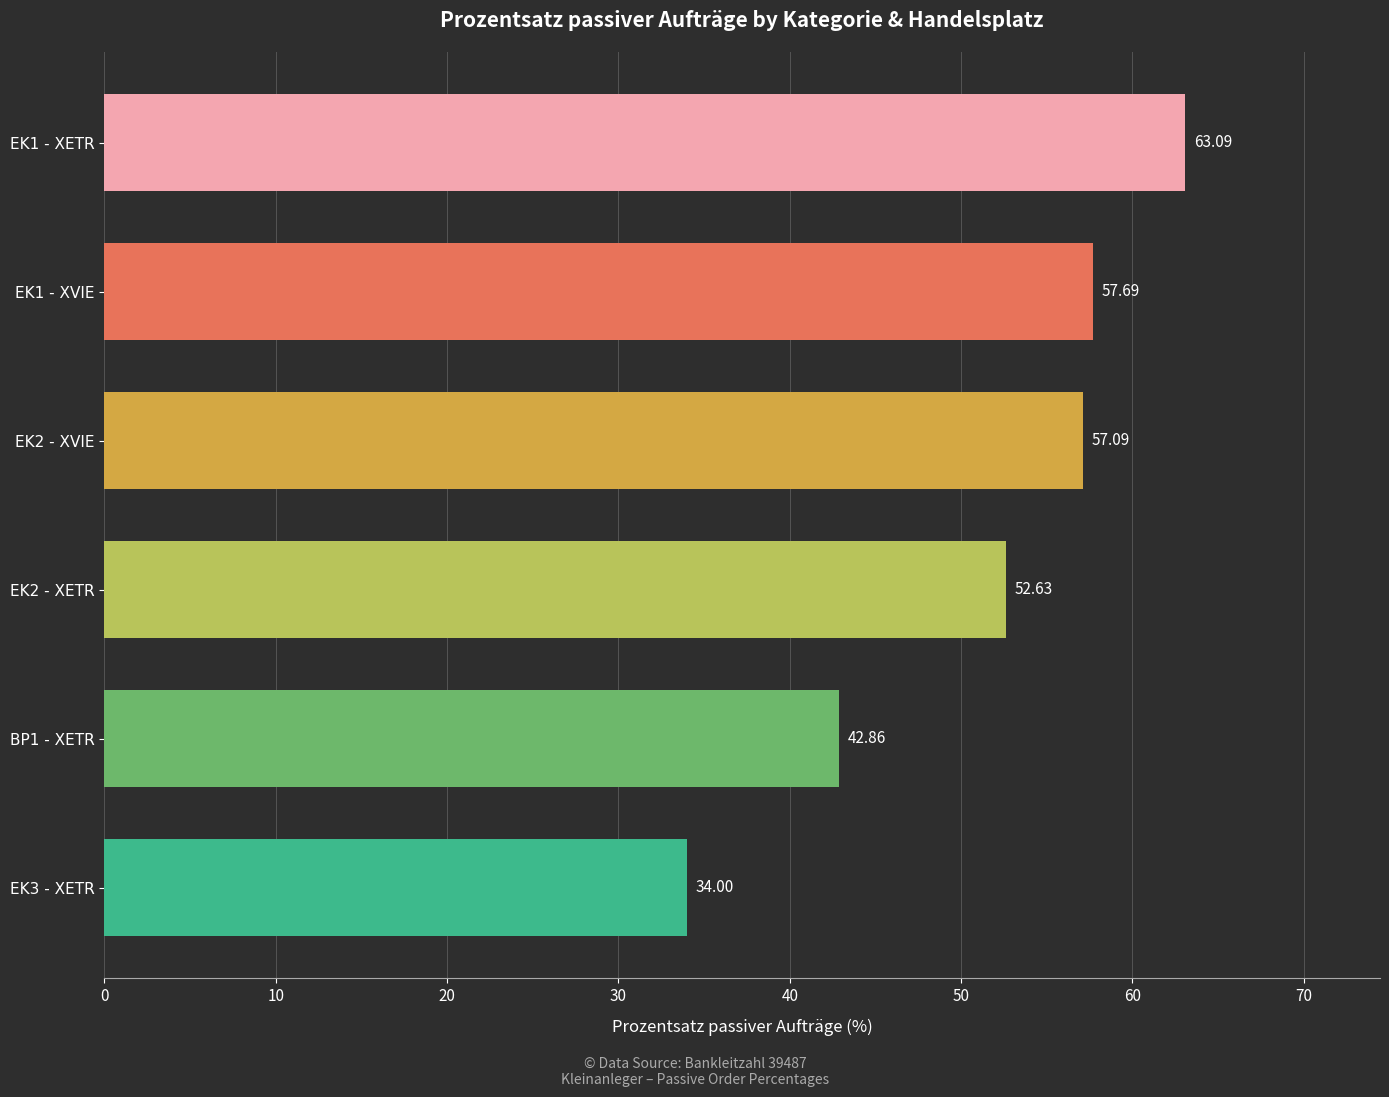

What is the difference between the maximum and second lowest values?

20.2